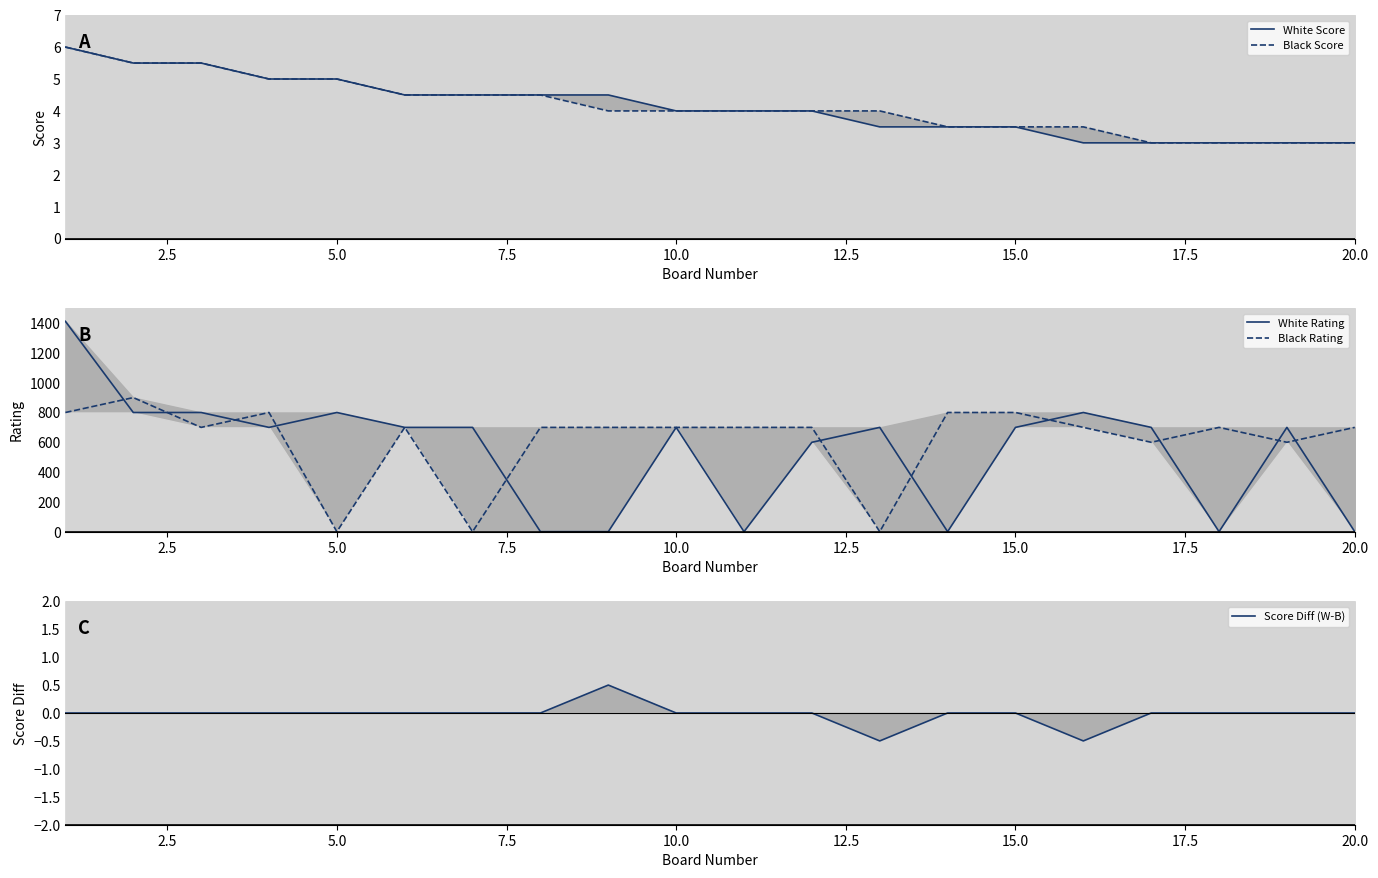

Which series ends up on top after the final intersection of White Score and White Rating?

White Score